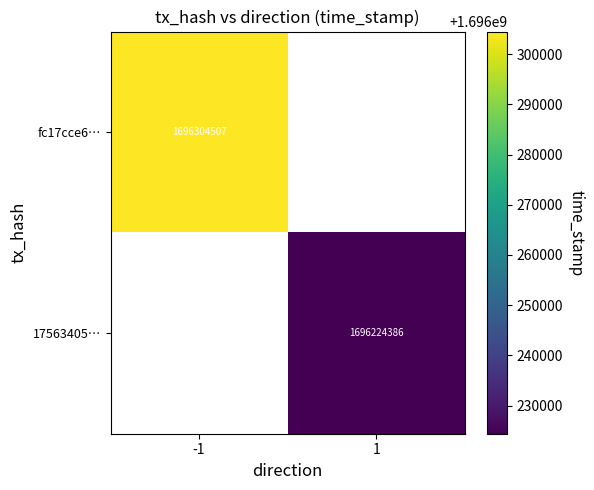

Between 1 and -1, which is larger?

-1